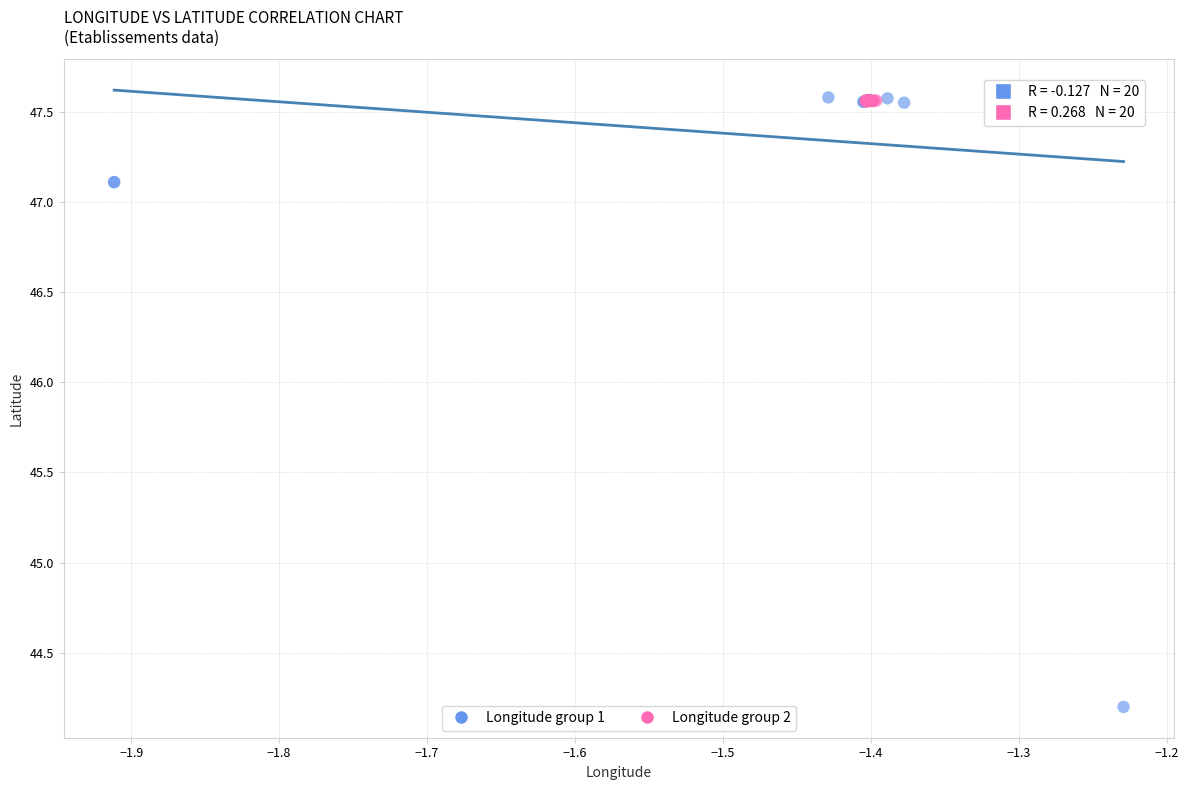

Which series contains the lowest Y value?

Longitude group 1